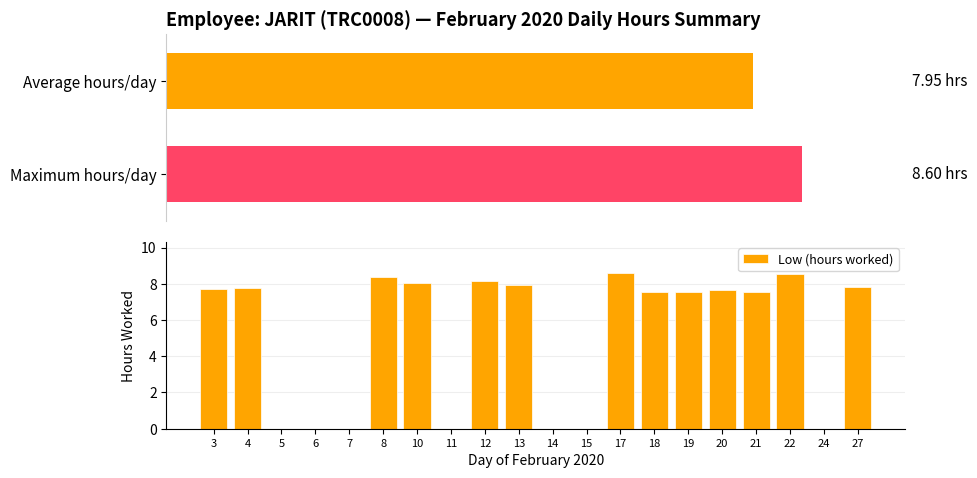

Reading left to right, extract all data points from this chart.

3=7.7	4=7.8	5=0.0	6=0.0	7=0.0	8=8.4	10=8.1	11=0.0	12=8.2	13=7.9	14=0.0	15=0.0	17=8.6	18=7.5	19=7.5	20=7.6	21=7.6	22=8.5	24=0.0	27=7.8